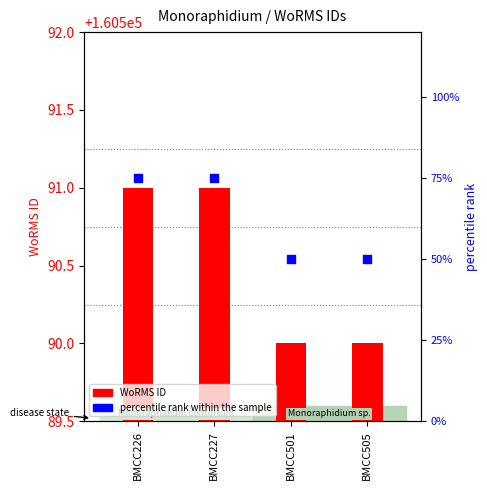

Which series has the largest total across all categories?

WoRMS ID